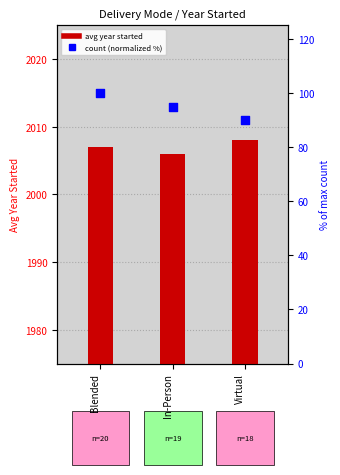

Which series has the widest spread of Y values?

count (normalized %)